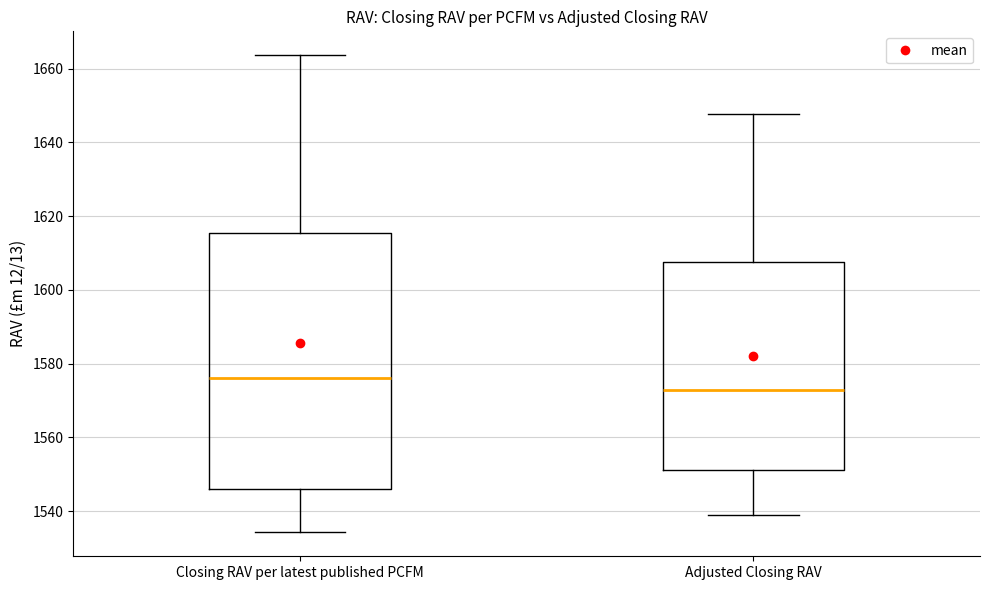

Which box is the tallest, from its lower edge to its upper edge?

Closing RAV per latest published PCFM